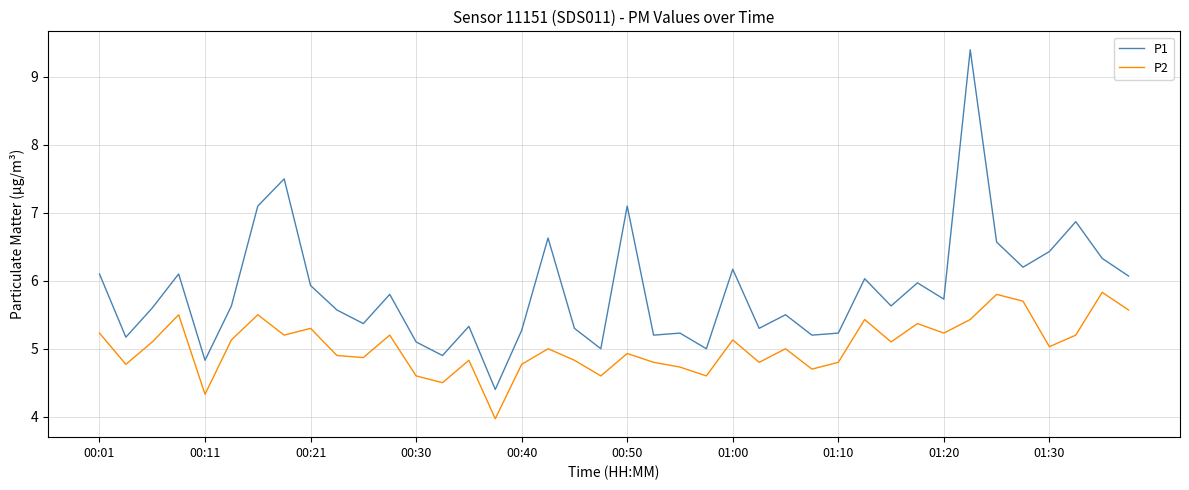

Which series has the largest total across all categories?

P1